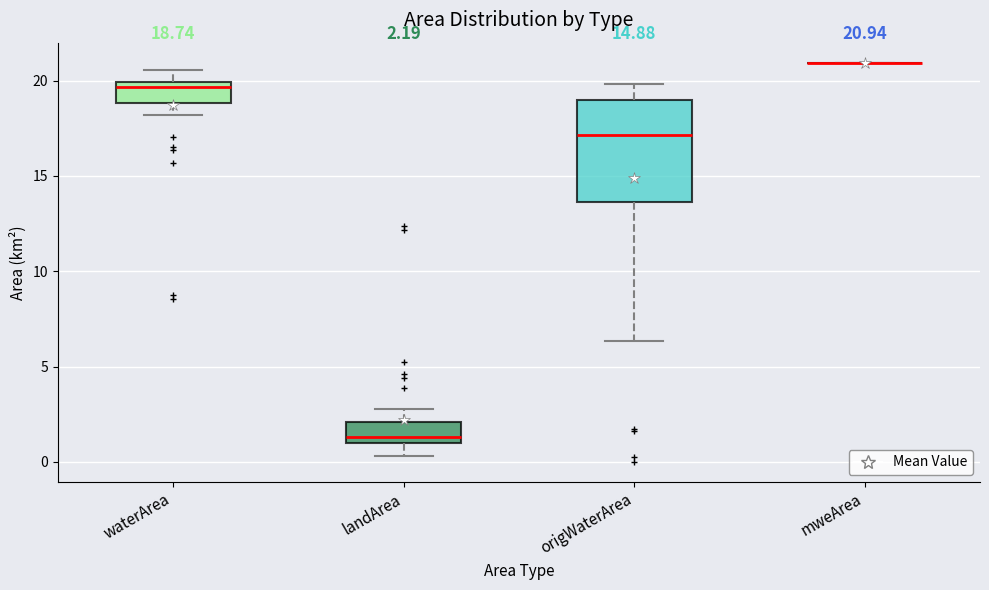

Which box is the tallest, from its lower edge to its upper edge?

origWaterArea